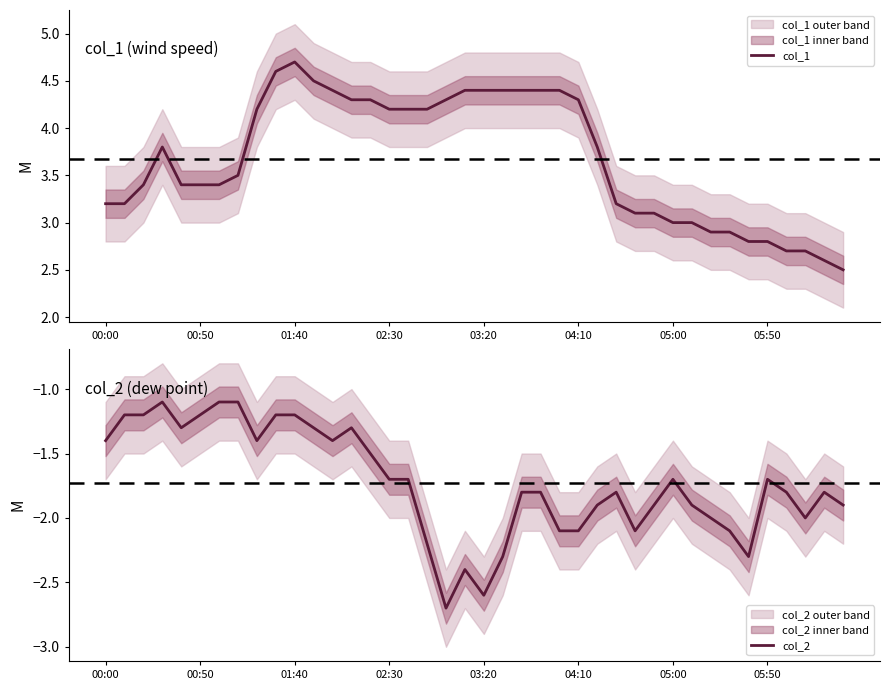

True or false: col_2 and col_1 cross at least once.

False